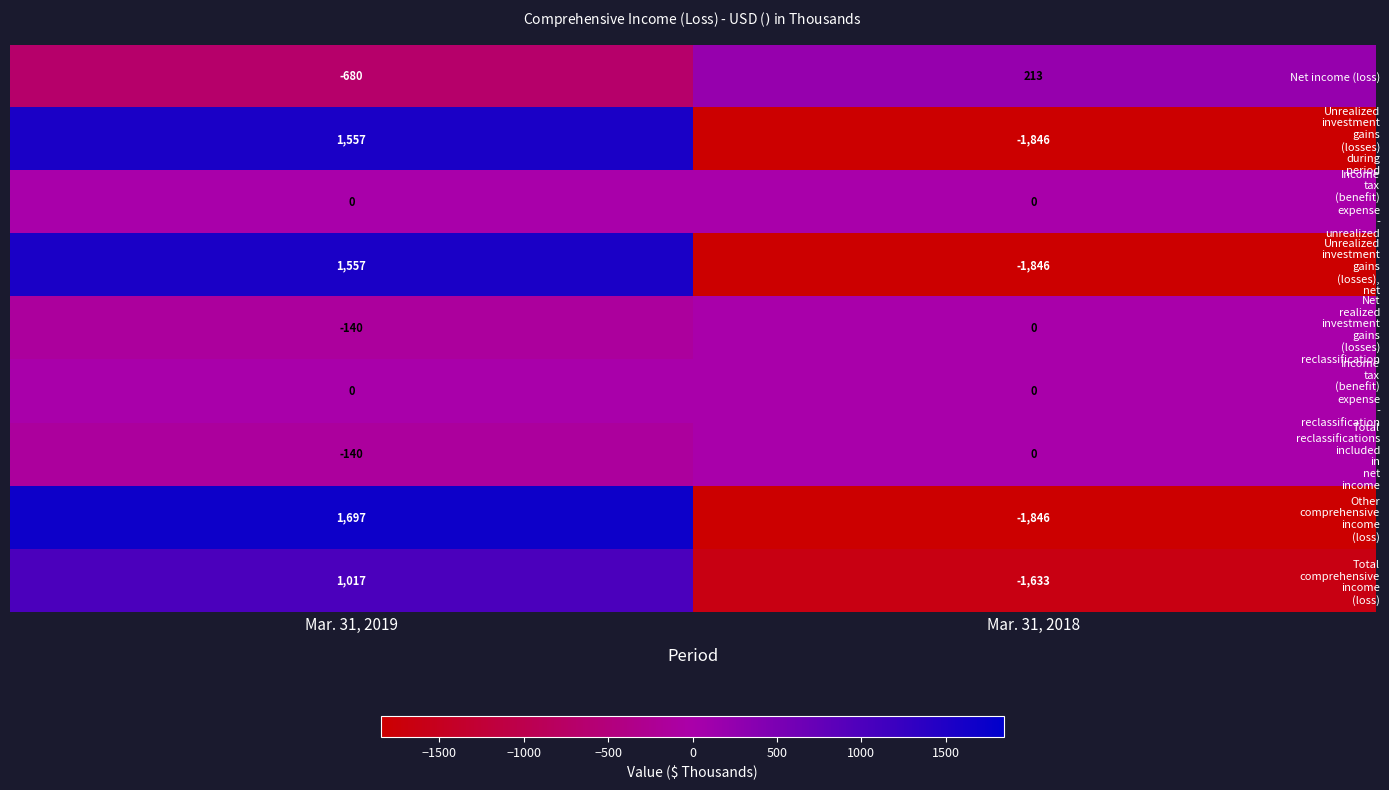

Which label corresponds to the largest value in the chart?

Mar. 31, 2019